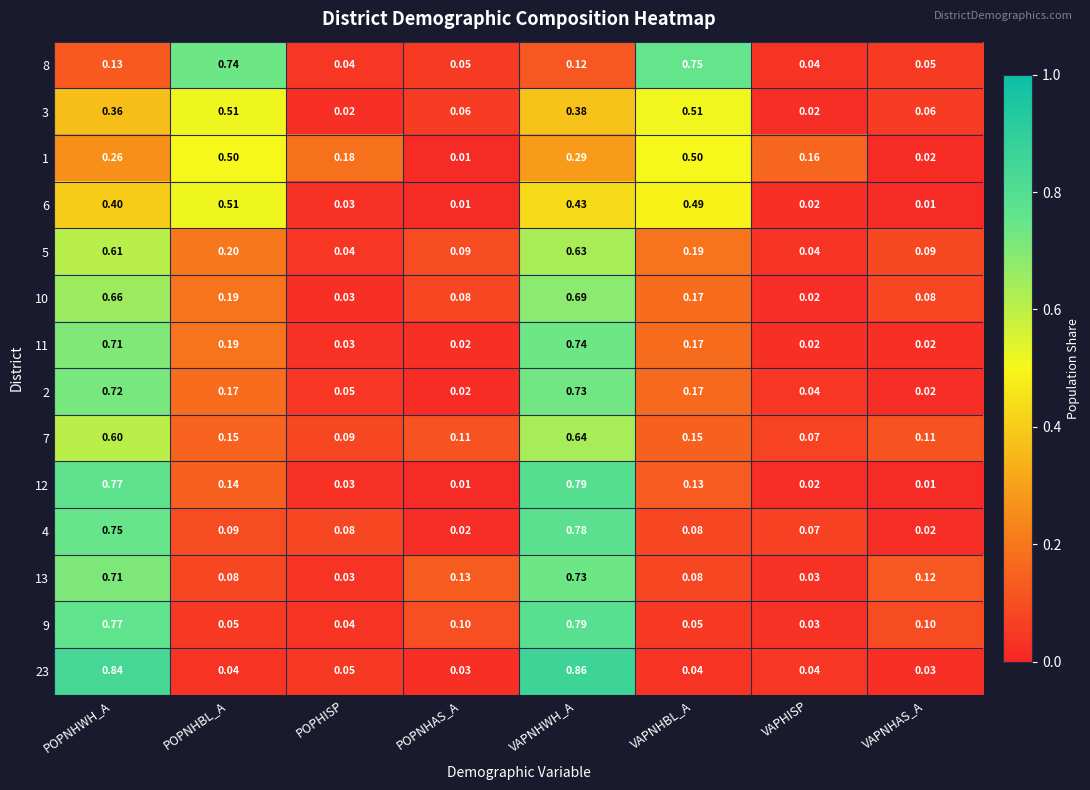

At which category is the sum across all series the highest?

VAPNHWH_A